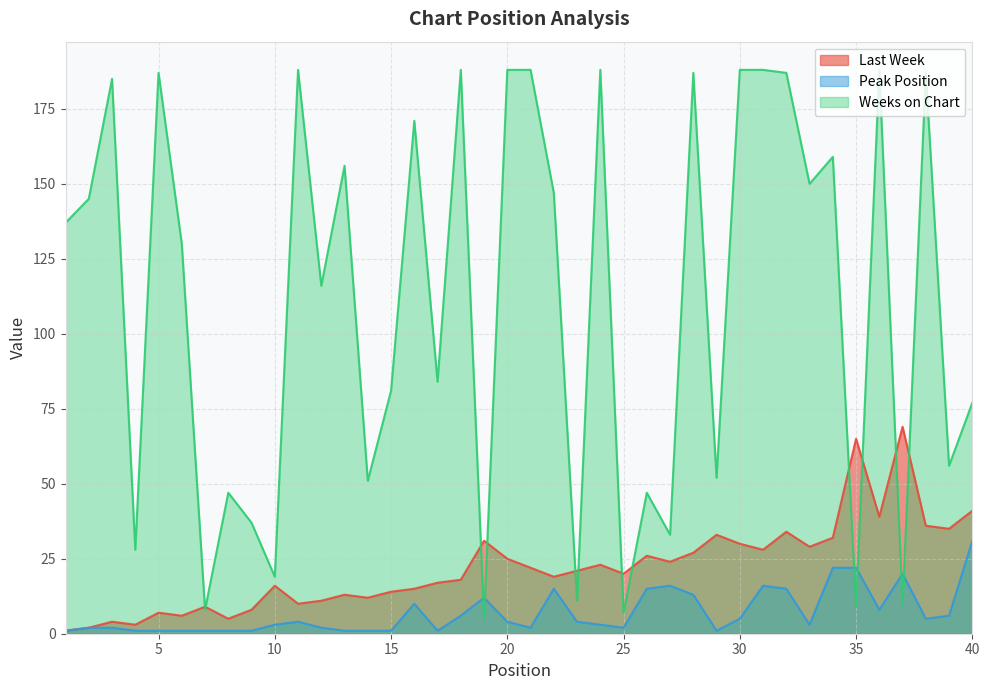

Between 20 and 37, which series saw the biggest shift?

Weeks on Chart